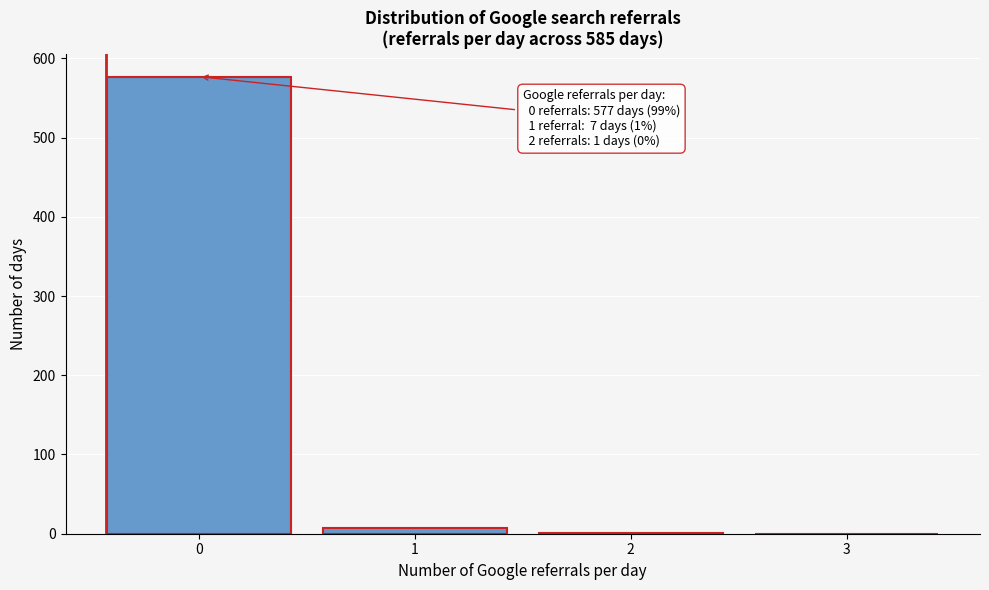

What is the sum of all values?

585